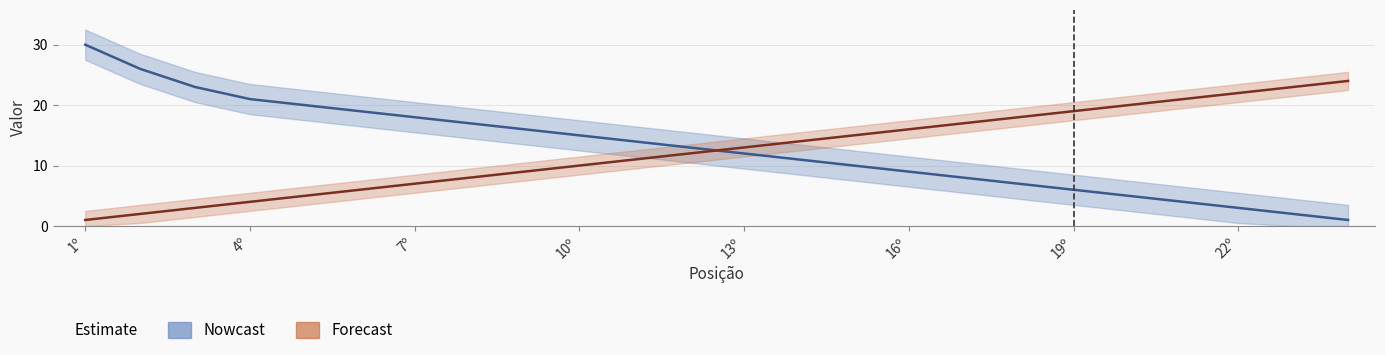

Which series has the largest range (max minus min)?

1º